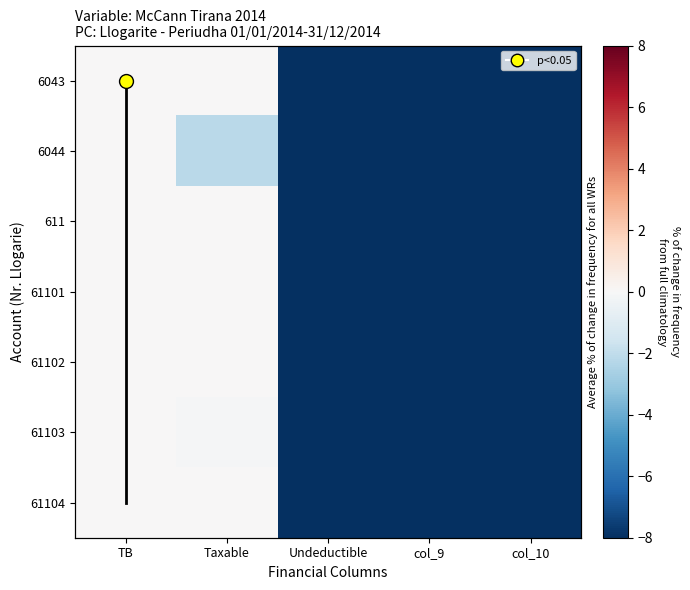

The value of 61104 at Taxable is 0.0. True or false?

True